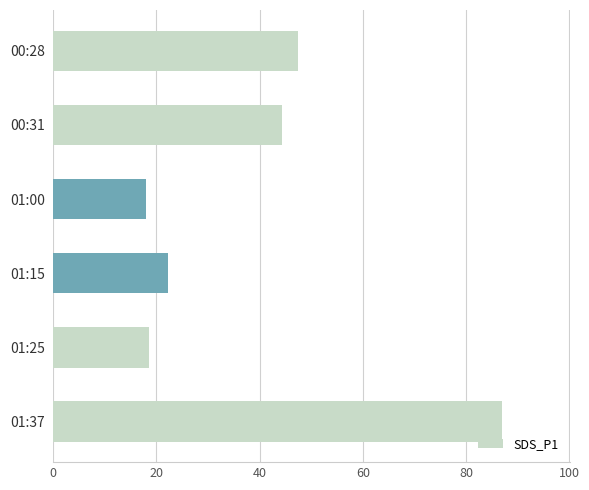

True or false: the data shows 47.4 at 00:28.

True